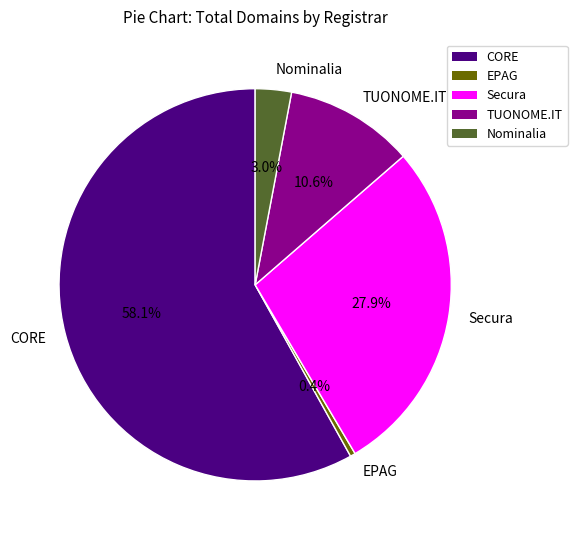

Approximately how many times larger is the value at CORE compared to TUONOME.IT?

5.5